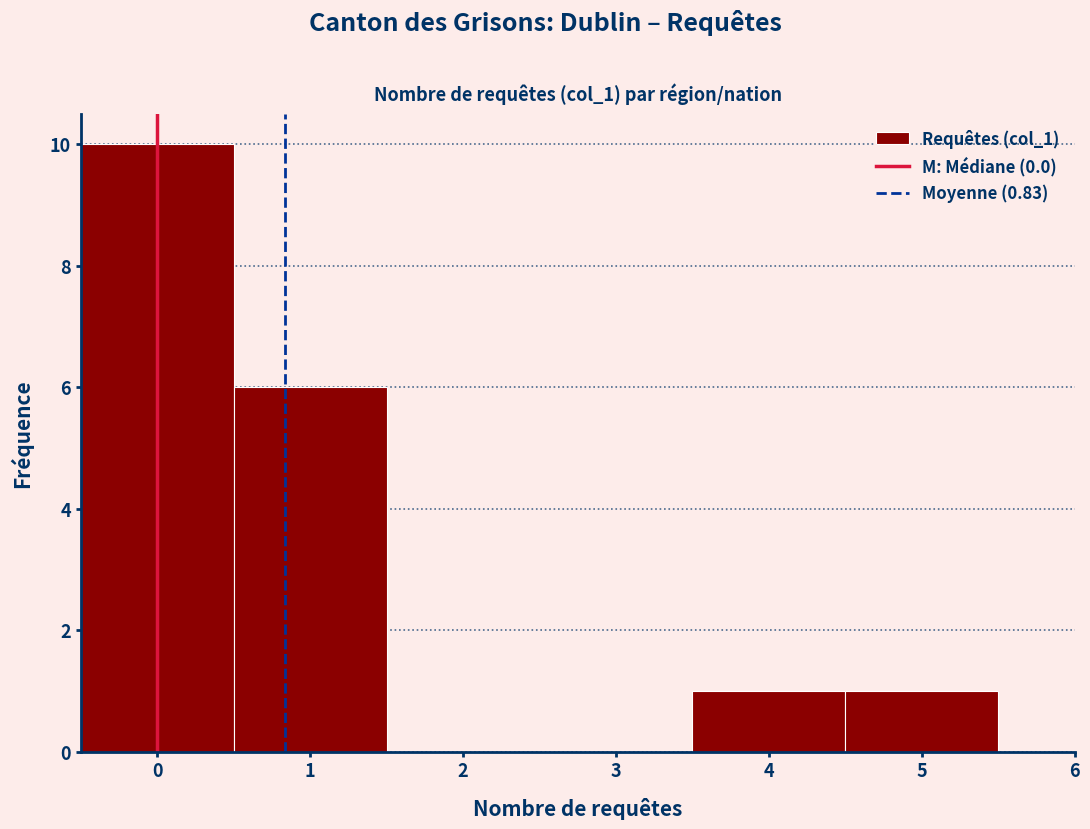

What is the height of the bar covering 0.5 to 1.5 on the x-axis? The values are not printed on the chart, so give them approximately, as read against the axis.

6